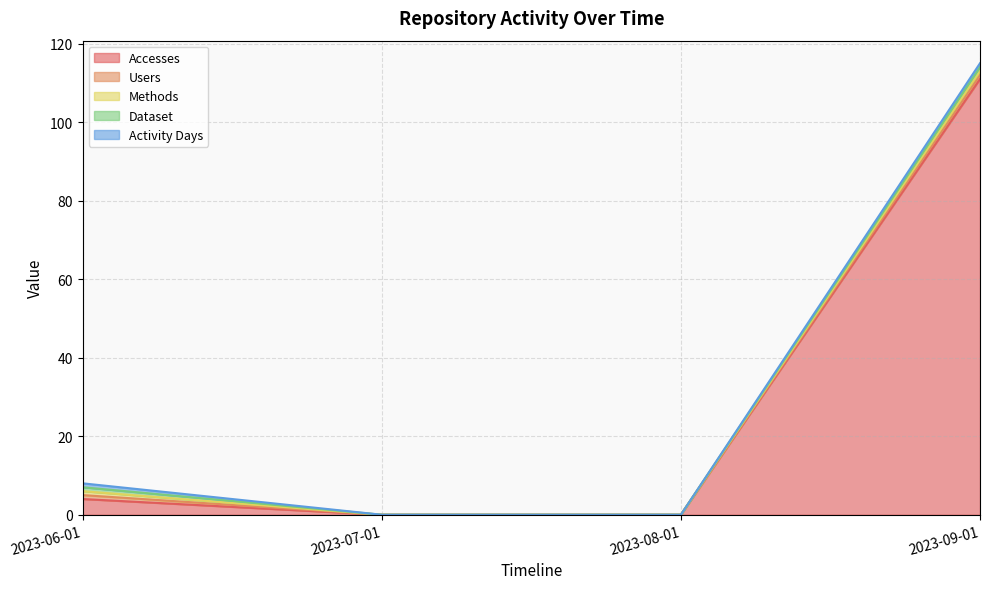

What is the approximate value of Users at 2023-06-01?

1